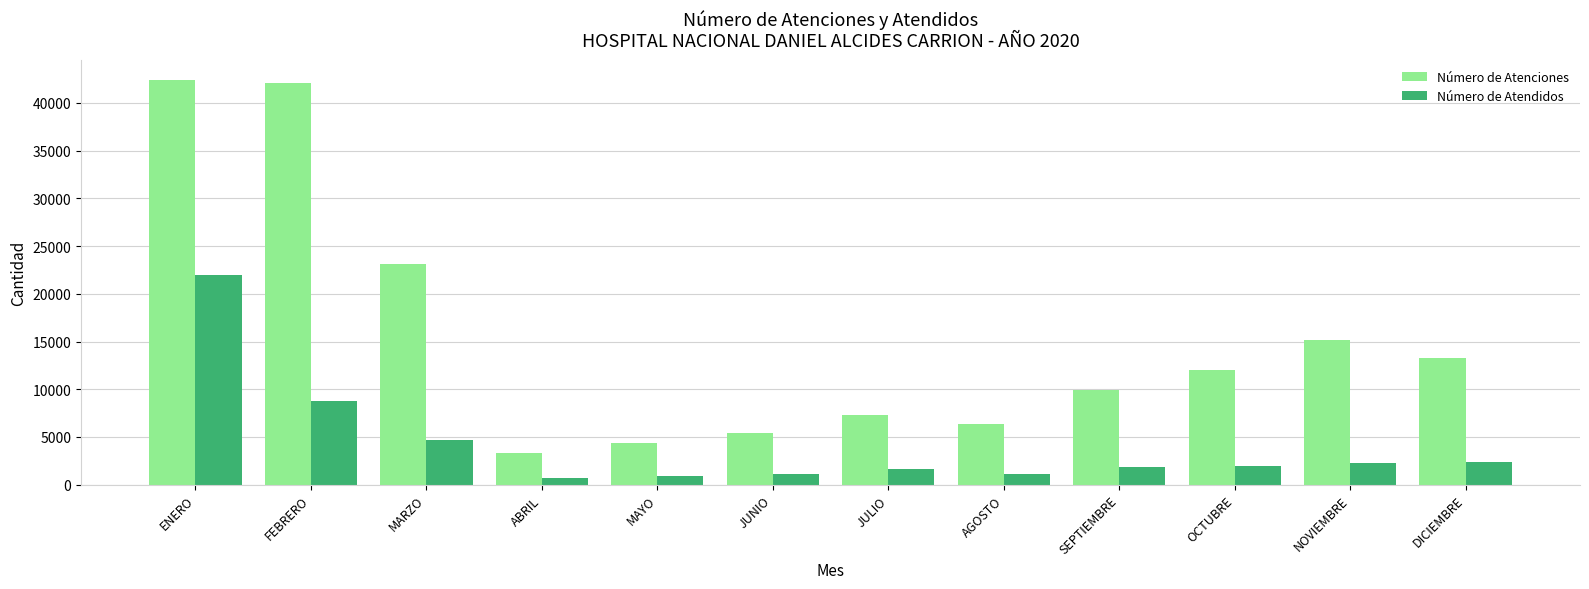

The Número de Atendidos series shows 2282 at NOVIEMBRE. True or false?

True